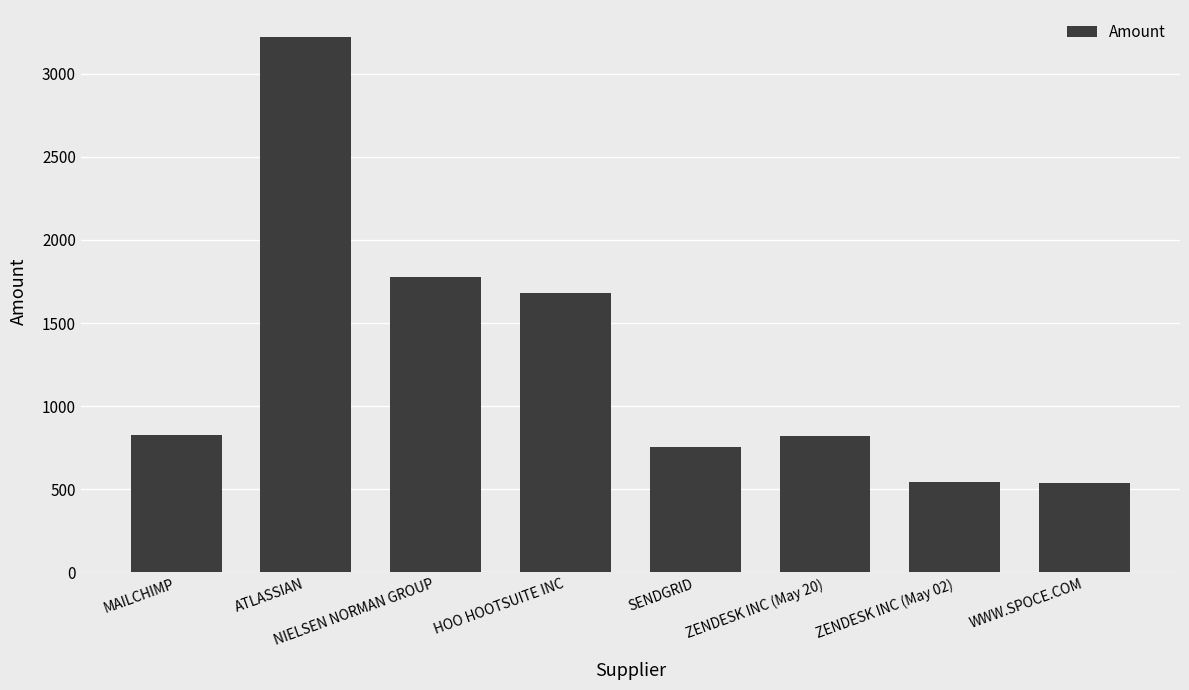

How many values are below 824?

4